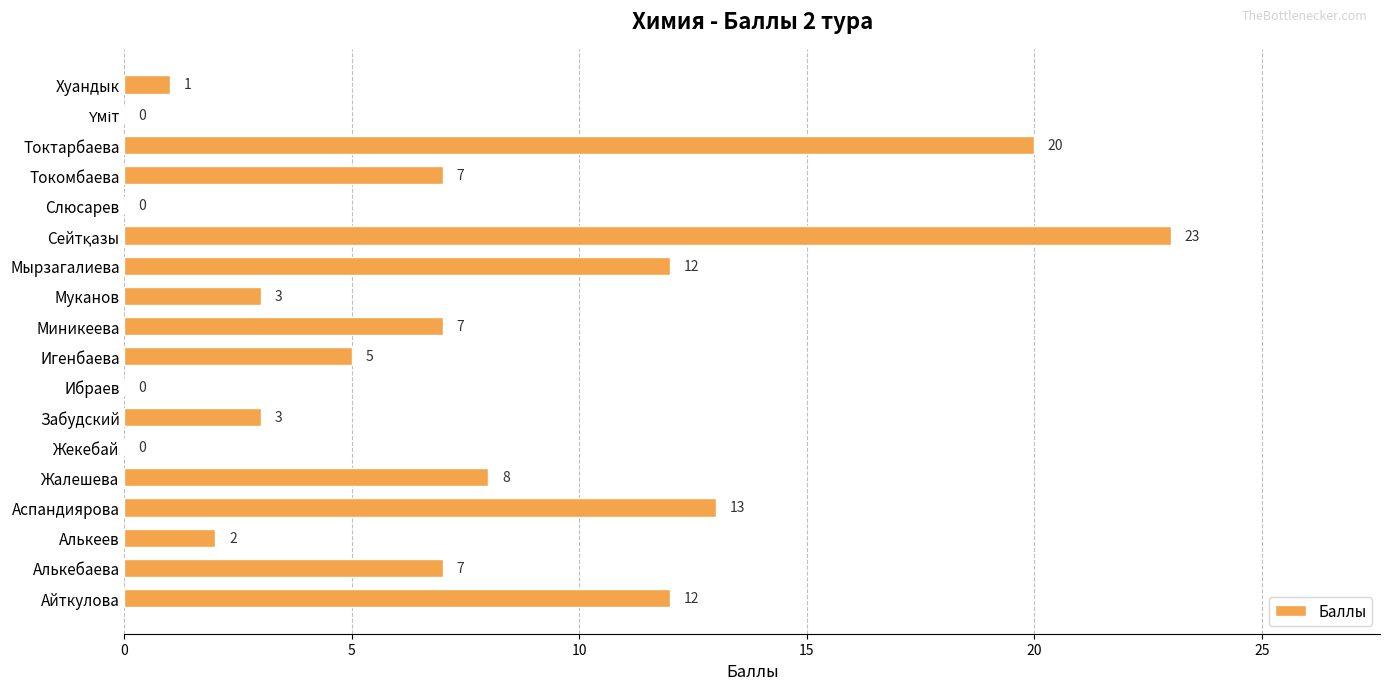

Which has a higher value, Аспандиярова or Жалешева?

Аспандиярова